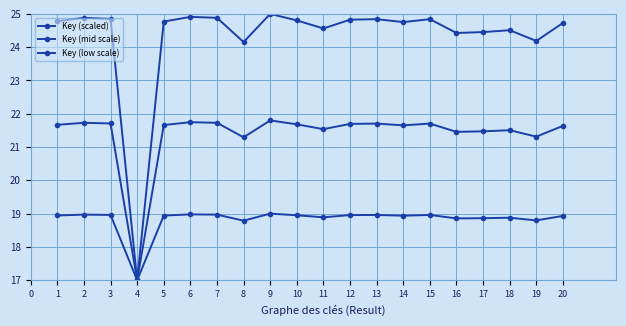

Does the chart have visible grid lines?

Yes